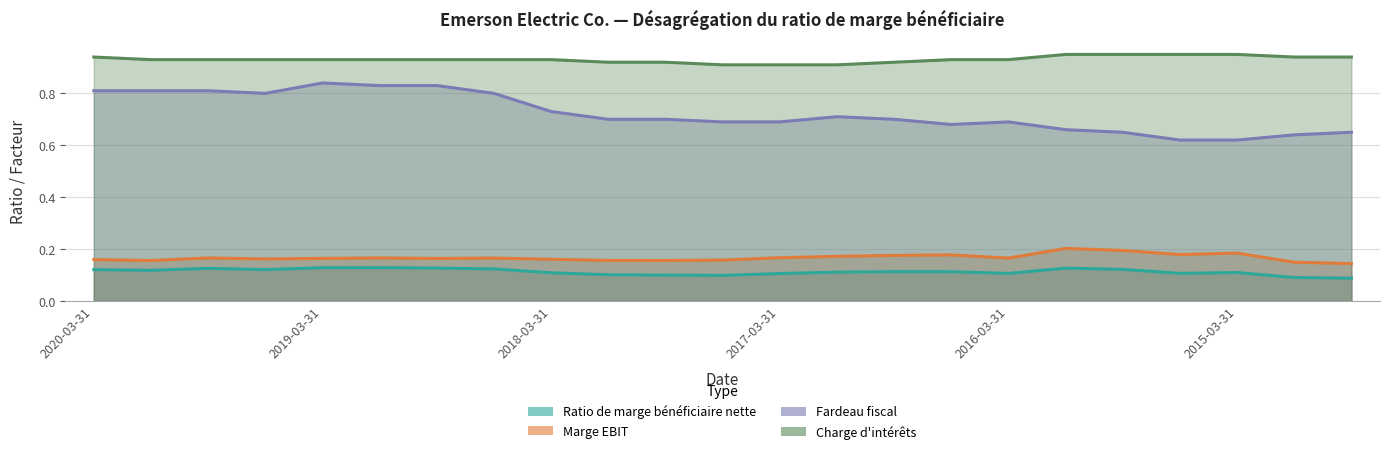

How many Fardeau fiscal values are between 0 and 1?

23